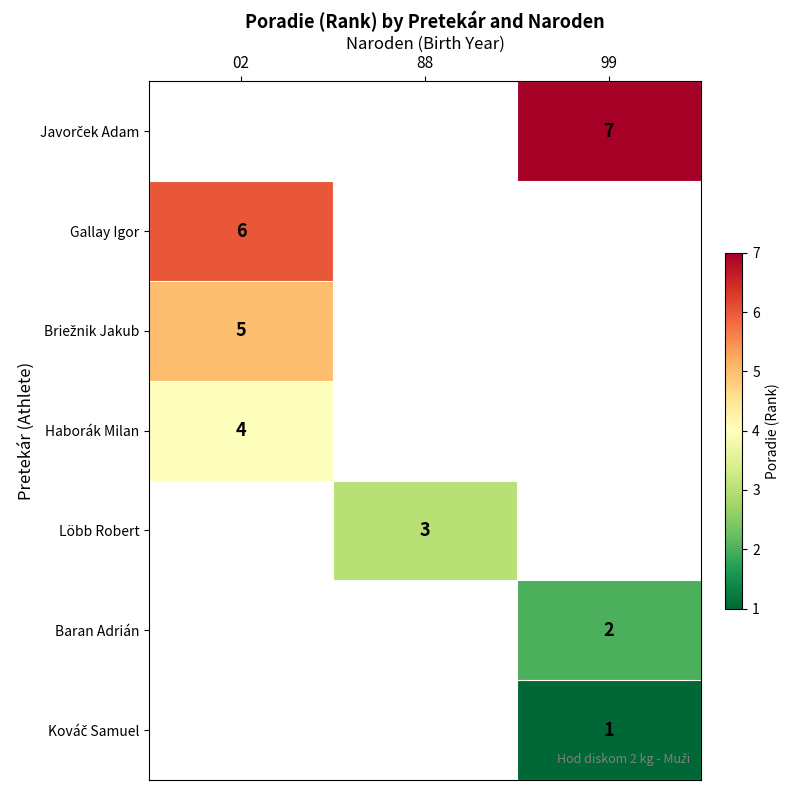

What is the difference between the highest and lowest values at 99?

6.0